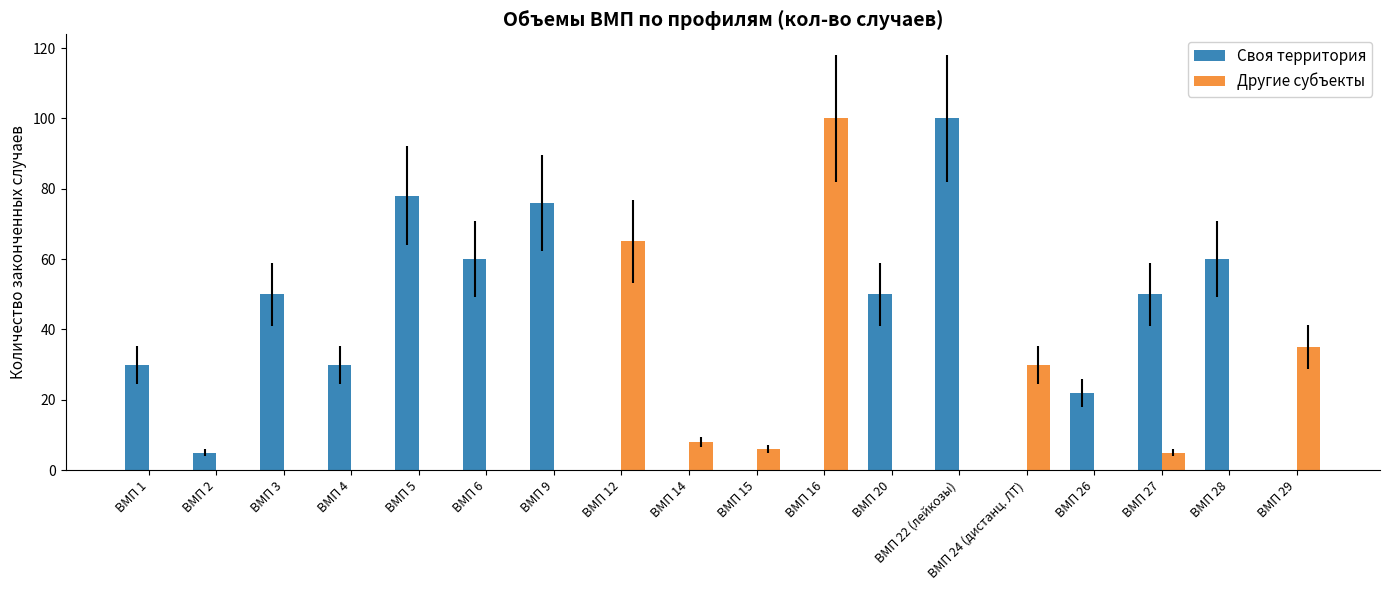

Which category has the highest value in the Своя территория series?

ВМП 22 (лейкозы)